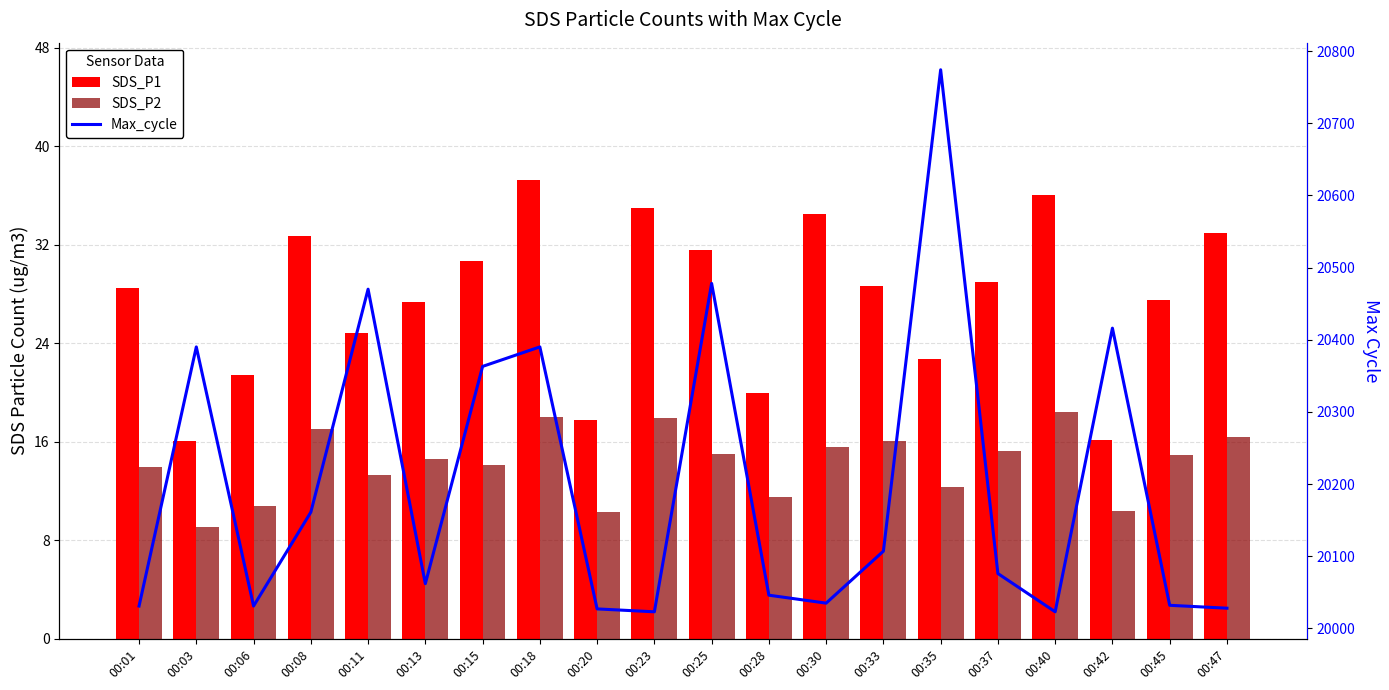

Rank the categories by SDS_P1 value from highest to lowest.

00:18, 00:40, 00:23, 00:30, 00:47, 00:08, 00:25, 00:15, 00:37, 00:33, 00:01, 00:45, 00:13, 00:11, 00:35, 00:06, 00:28, 00:20, 00:42, 00:03